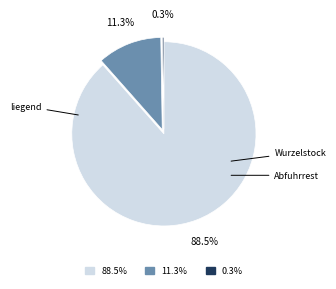

Is 88.5% the majority of the pie?

Yes